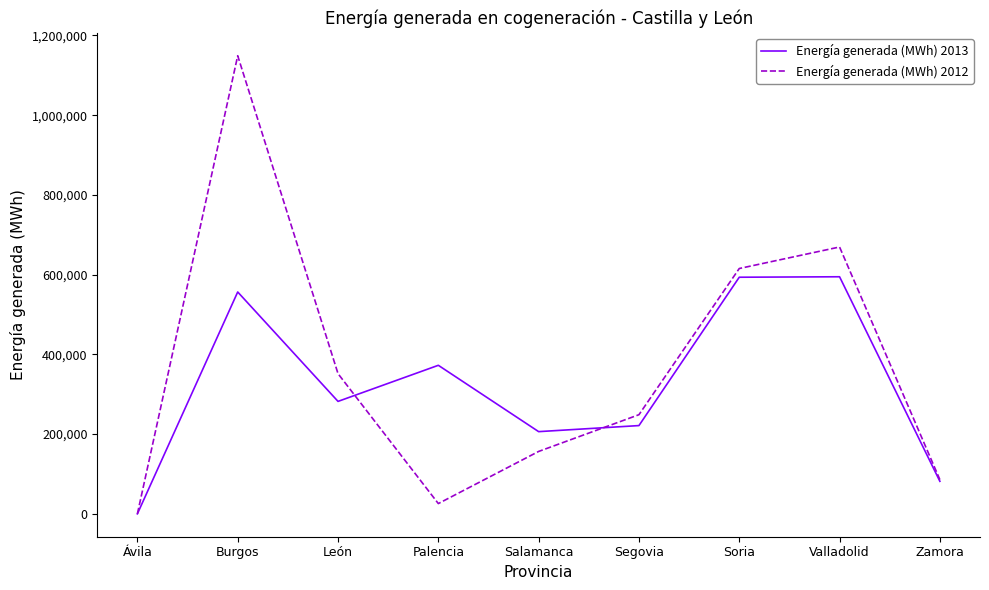

At which category does the chart reach its peak across all series?

Burgos